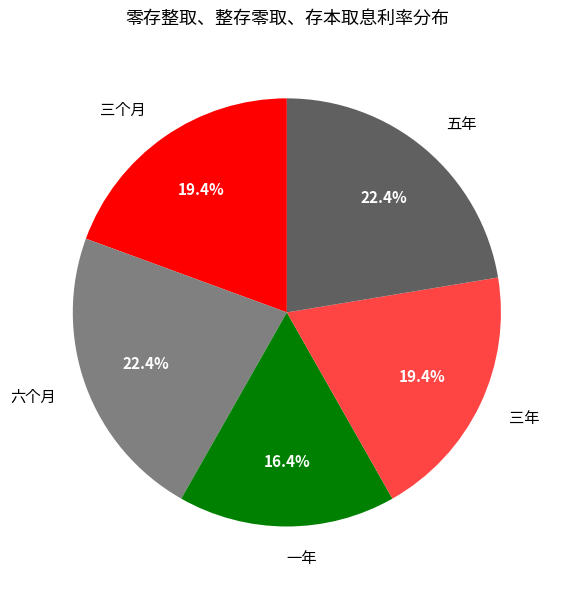

Is there any slice that represents more than half of the pie?

No